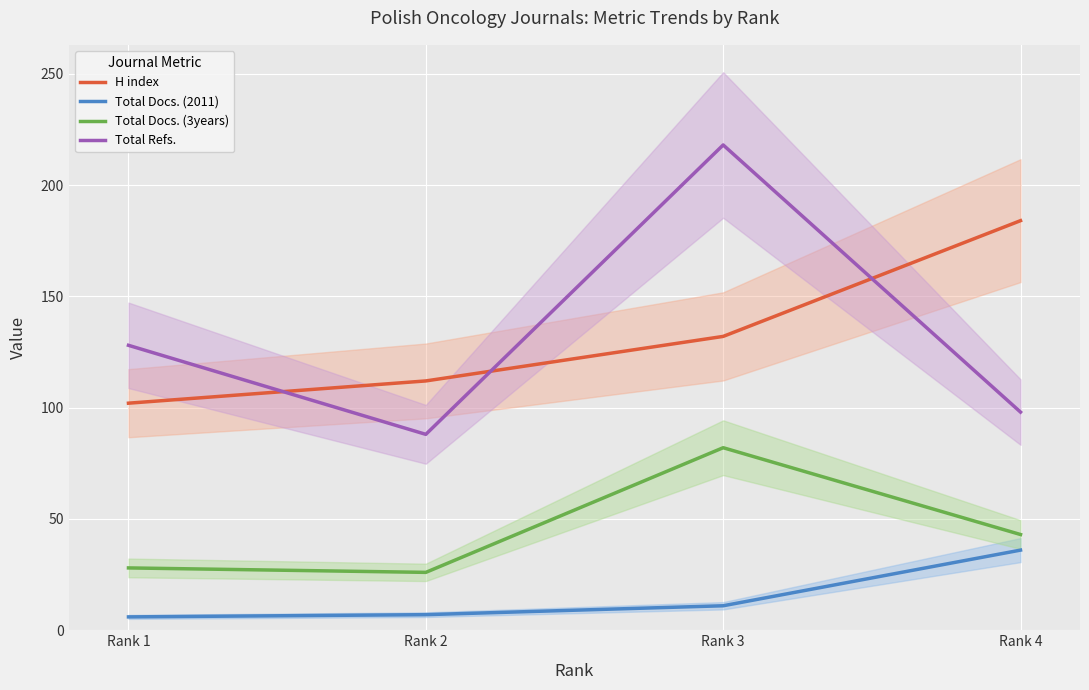

Reading left to right, transcribe all the data shown in this chart.

H index: Rank 1=102	Rank 2=112	Rank 3=132	Rank 4=184
Total Docs. (2011): Rank 1=6	Rank 2=7	Rank 3=11	Rank 4=36
Total Docs. (3years): Rank 1=28	Rank 2=26	Rank 3=82	Rank 4=43
Total Refs.: Rank 1=128	Rank 2=88	Rank 3=218	Rank 4=98